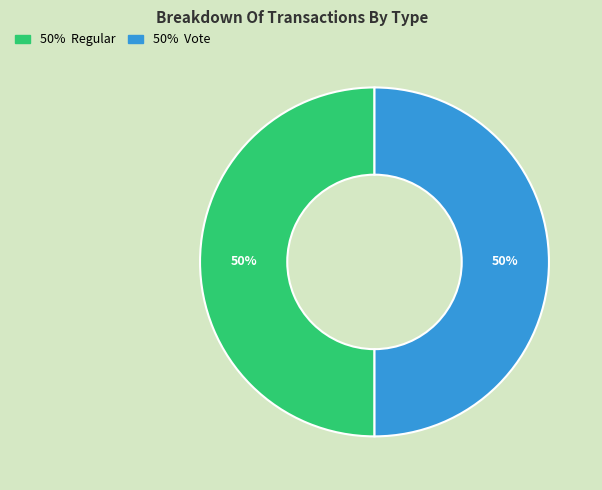

To the nearest percent, what is the average slice percentage?

50%